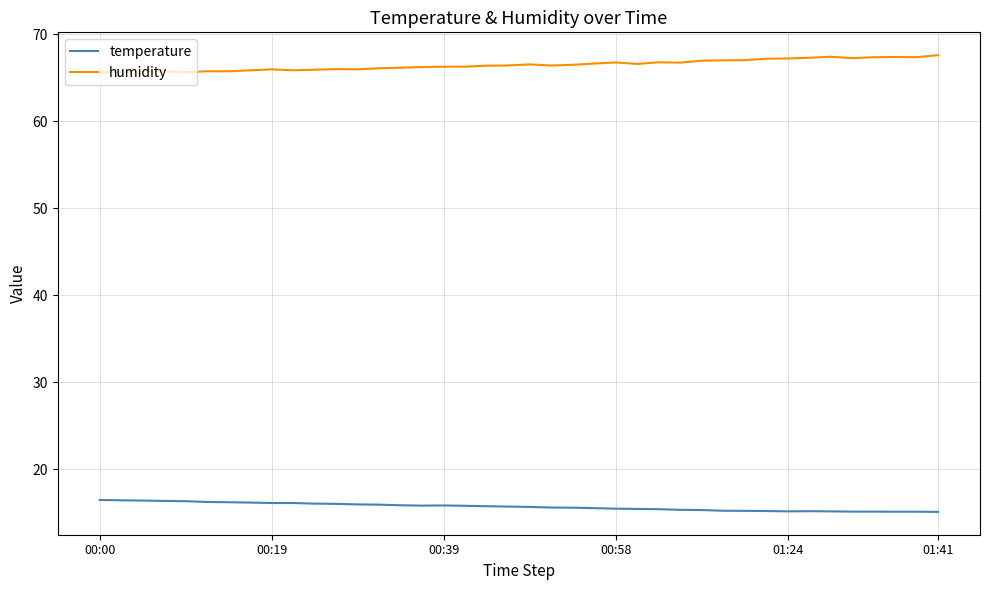

What is the smallest value displayed?

15.1